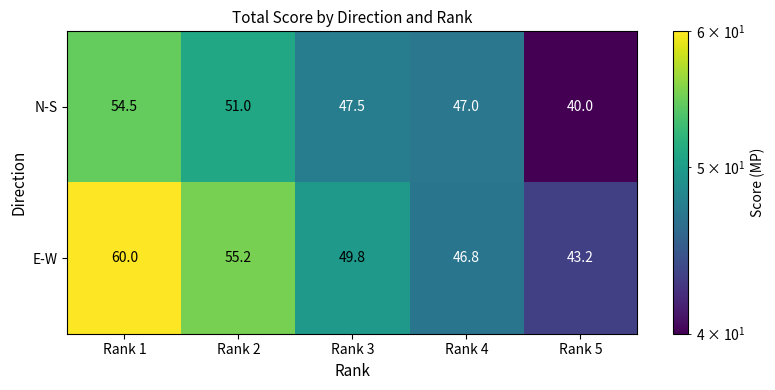

Reading left to right, transcribe all the data shown in this chart.

N-S: Rank 1=54.5	Rank 2=51.0	Rank 3=47.5	Rank 4=47.0	Rank 5=40.0
E-W: Rank 1=60.0	Rank 2=55.2	Rank 3=49.8	Rank 4=46.8	Rank 5=43.2